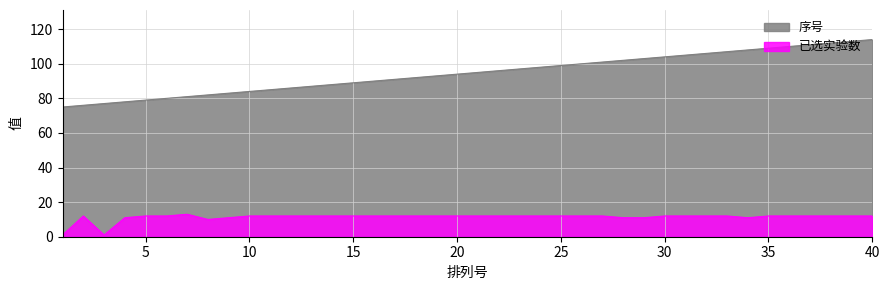

Between 8 and 27, which series saw the biggest shift?

序号